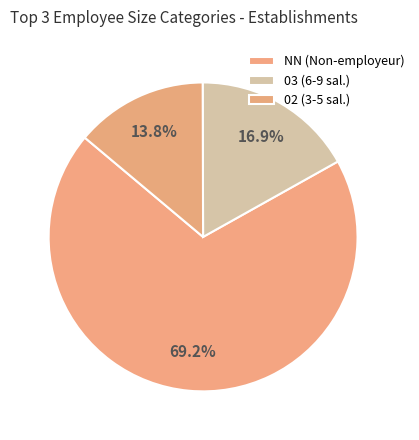

To the nearest percent, what is the difference between the largest and smallest slice percentages?

55%